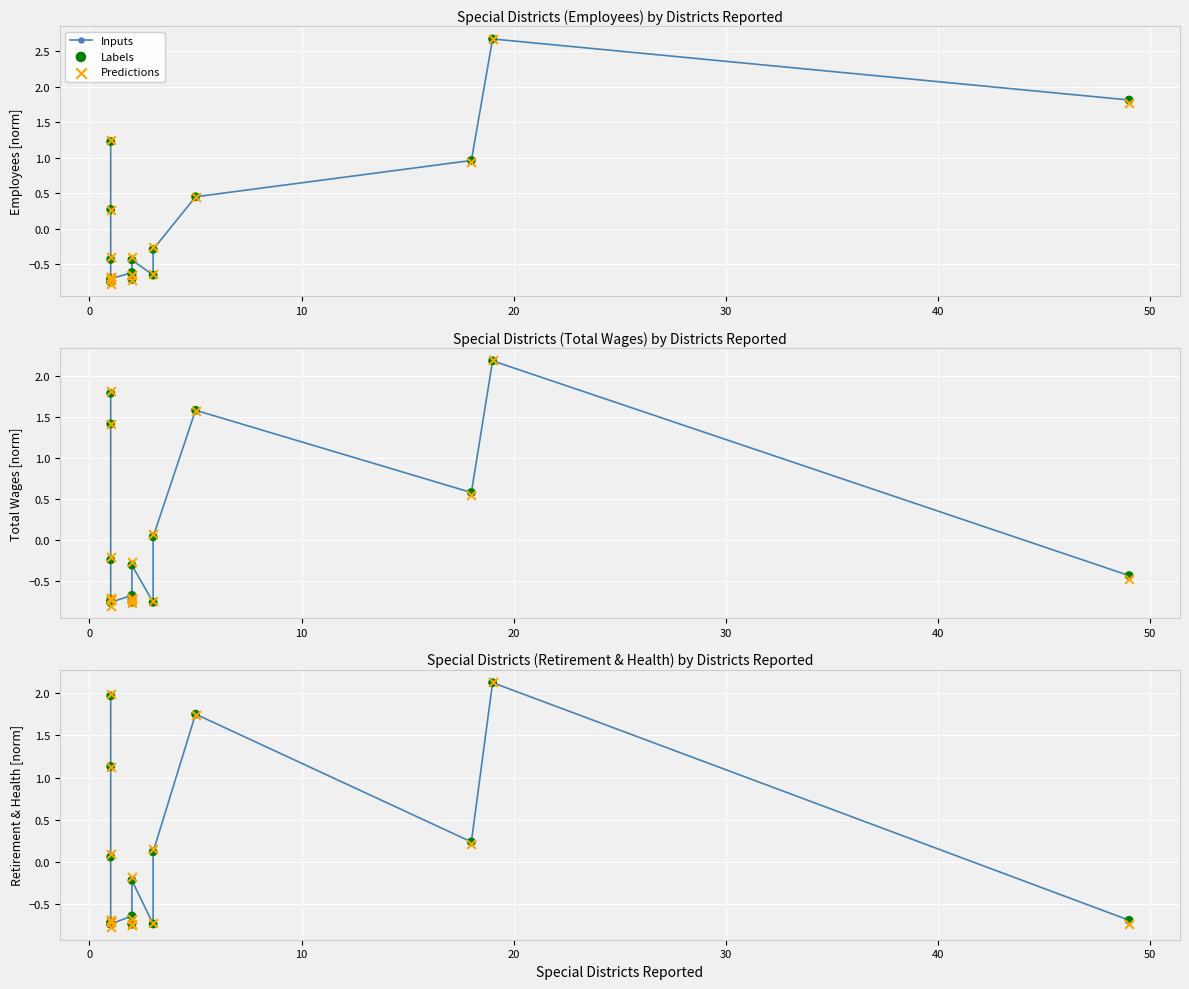

Which series contains the lowest Y value?

Predictions